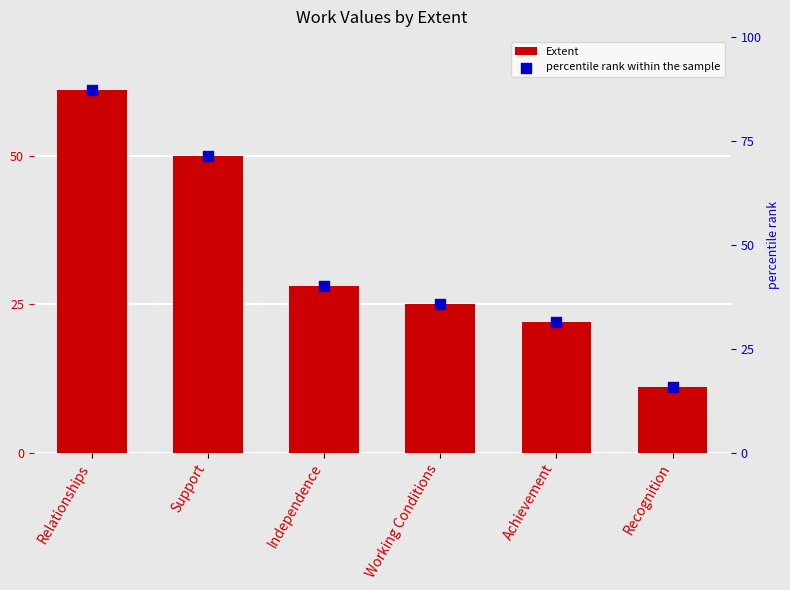

At how many categories does at least one series exceed 34?

4